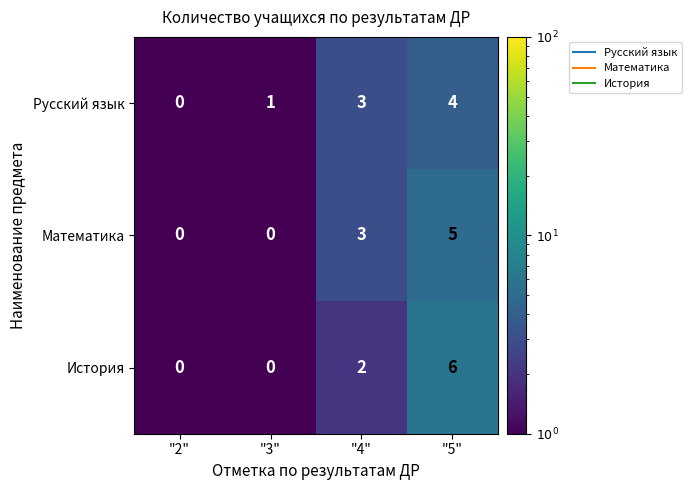

What is the greatest value displayed?

6